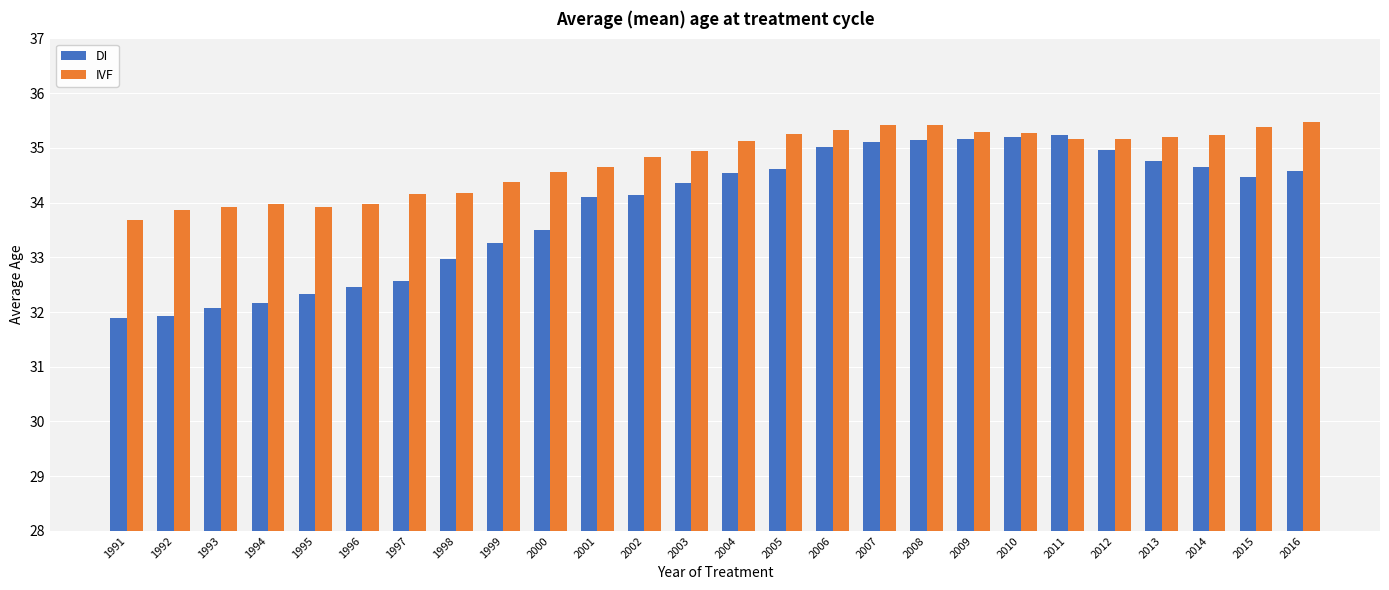

What is the value of the IVF bar at the 22nd from the left?

35.2